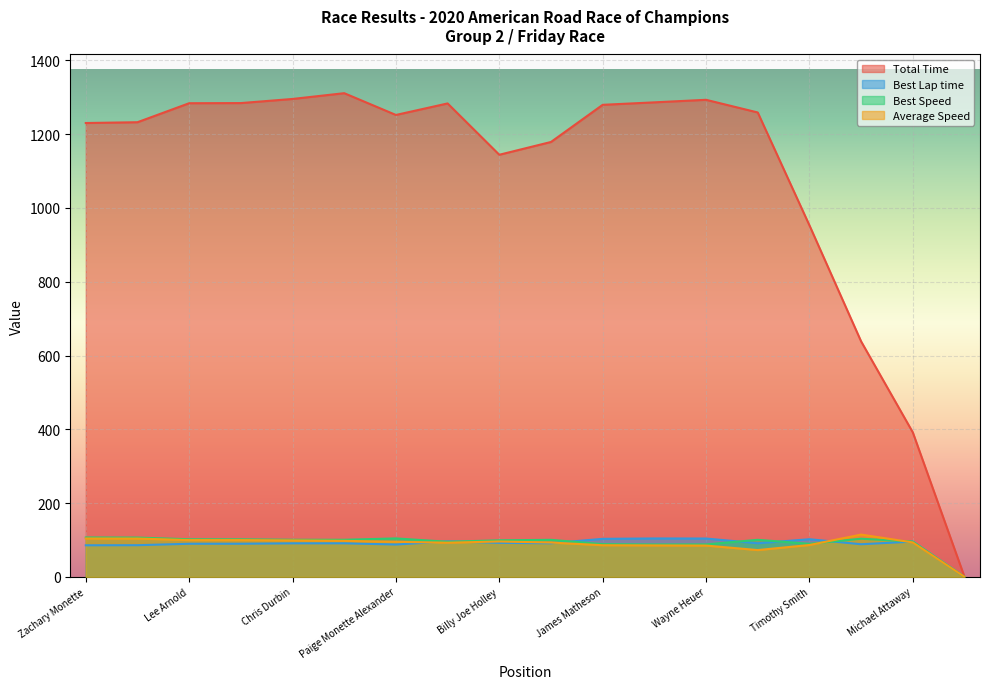

What is the sum of the Best Speed values at Bob Stretch and Paige Monette Alexander?

206.1